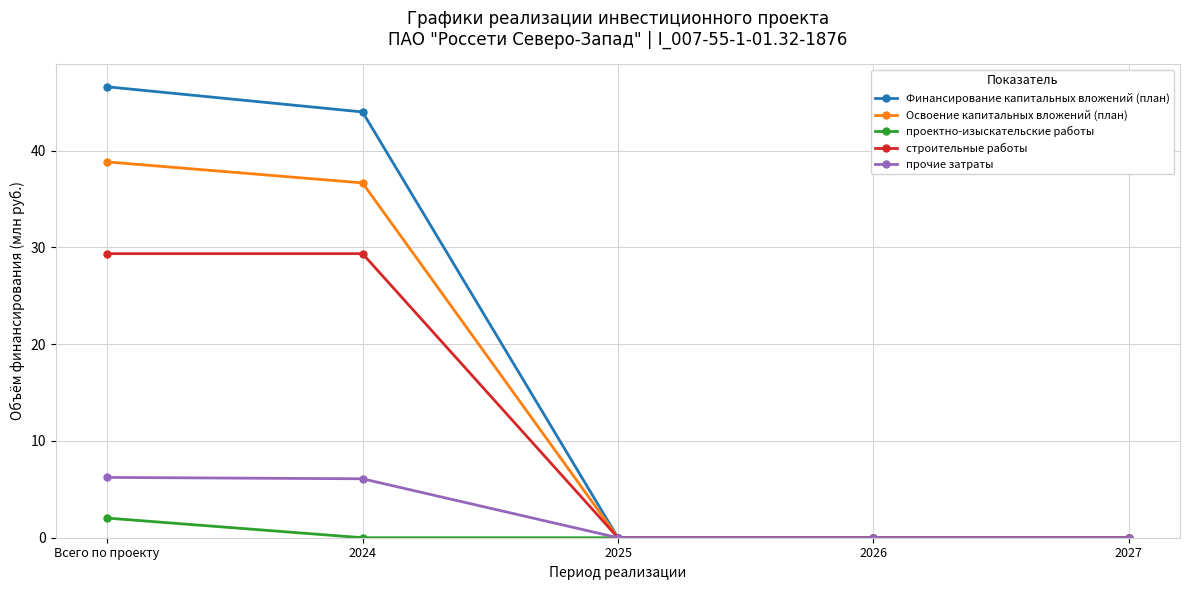

What is the sum of all проектно-изыскательские работы values?

2.0